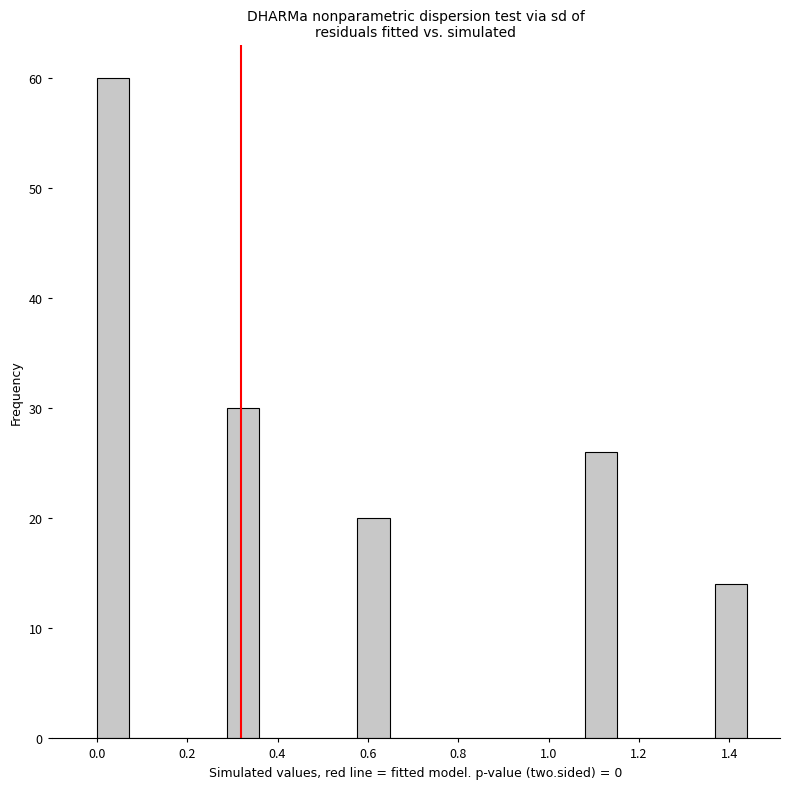

Read against the x-axis, roughly where is the centre of the tallest bar?

0.04